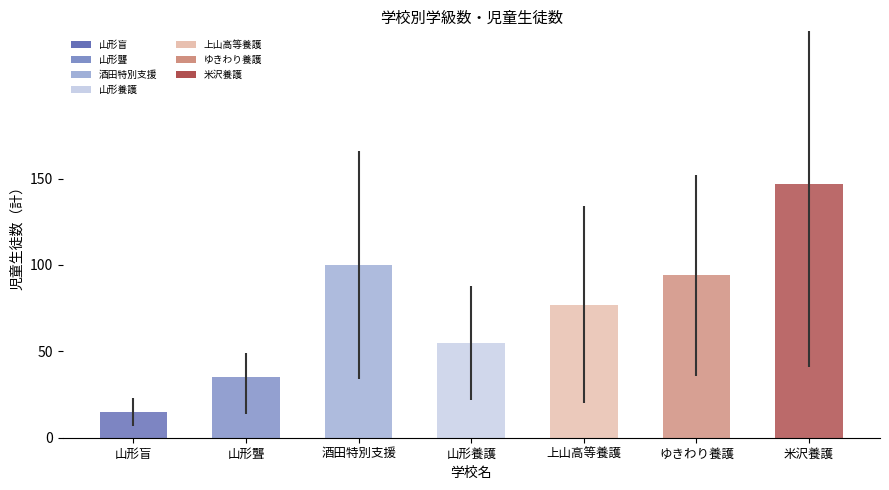

What is the difference between the maximum and minimum values?

132